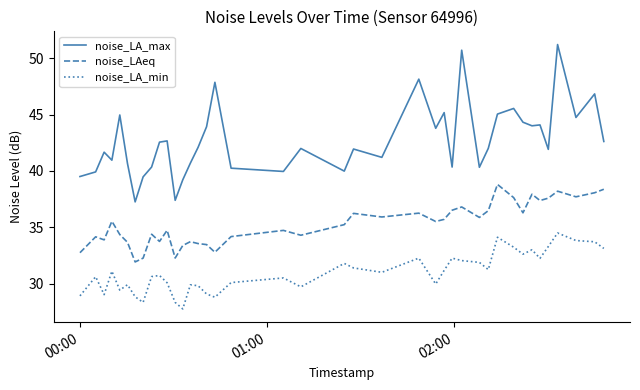

Is this an area chart (filled region under the line)?

No